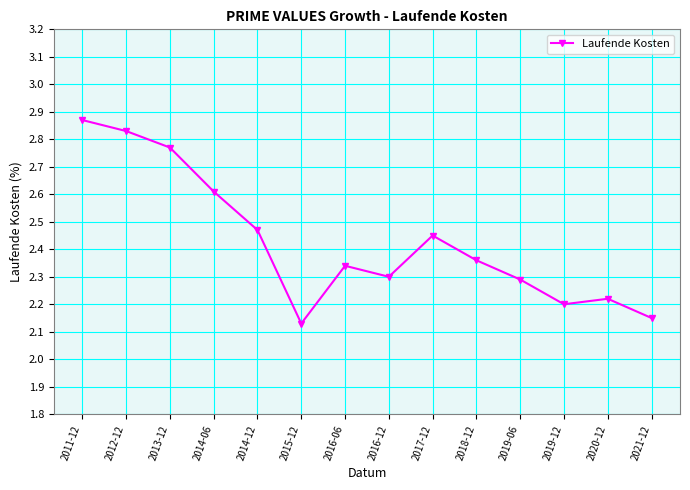

Between 2021-12 and 2012-12, which is larger?

2012-12